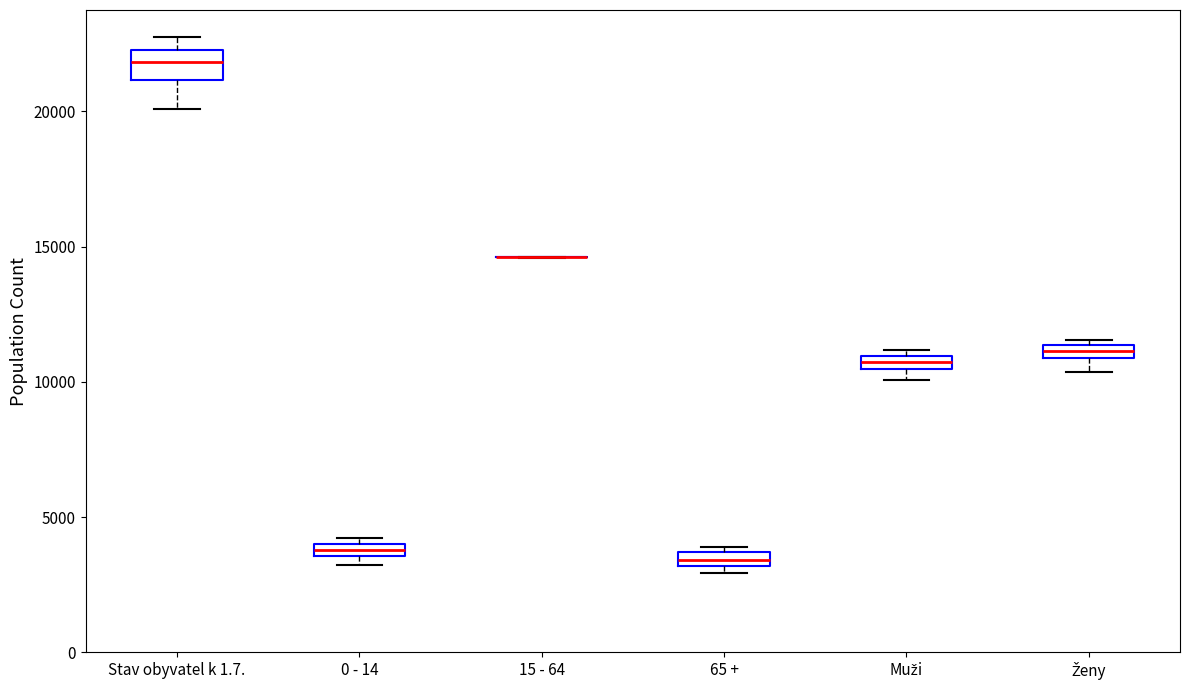

Where is the upper edge of the box for Muži on the y-axis? The values are not printed on the chart, so give them approximately, as read against the axis.

11000